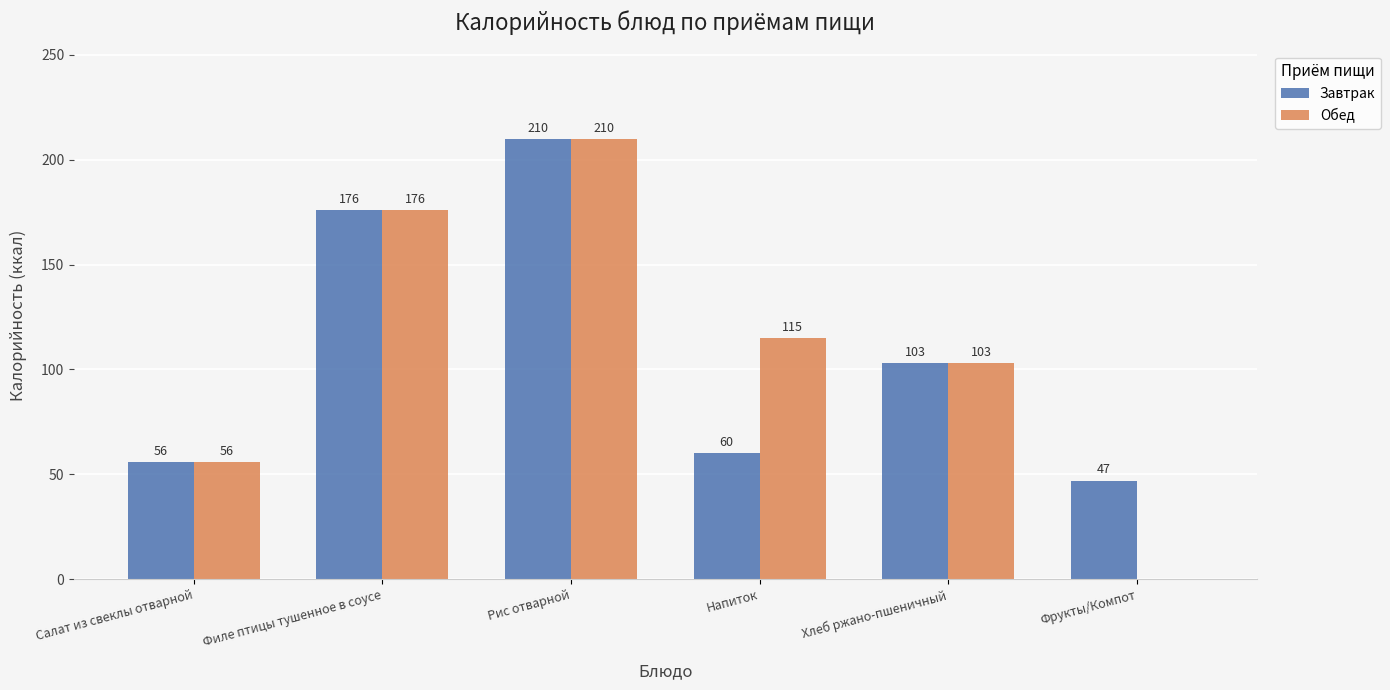

Which series has the widest spread of values?

Обед